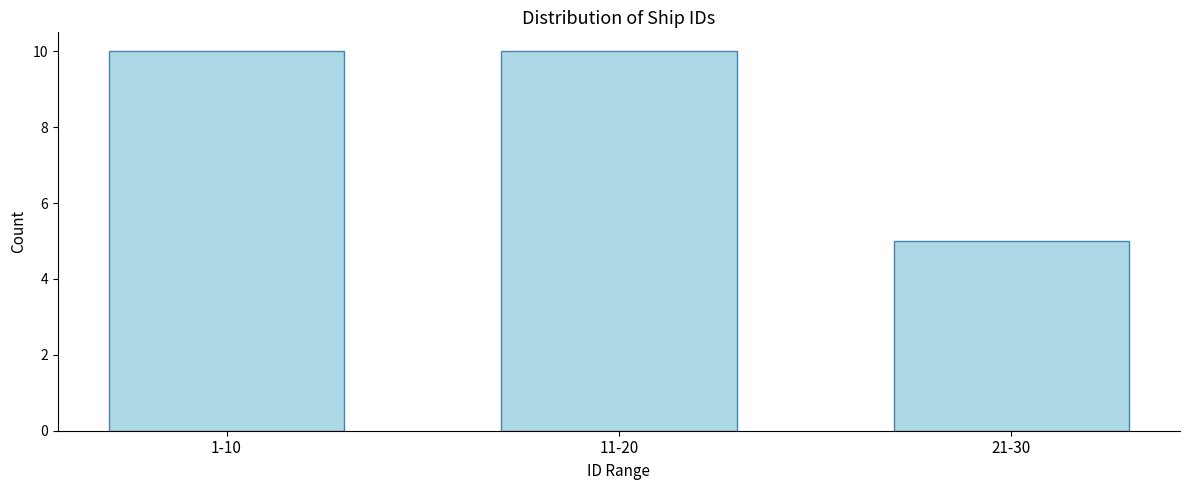

Reading right to left, extract all data points from this chart.

5	10	10